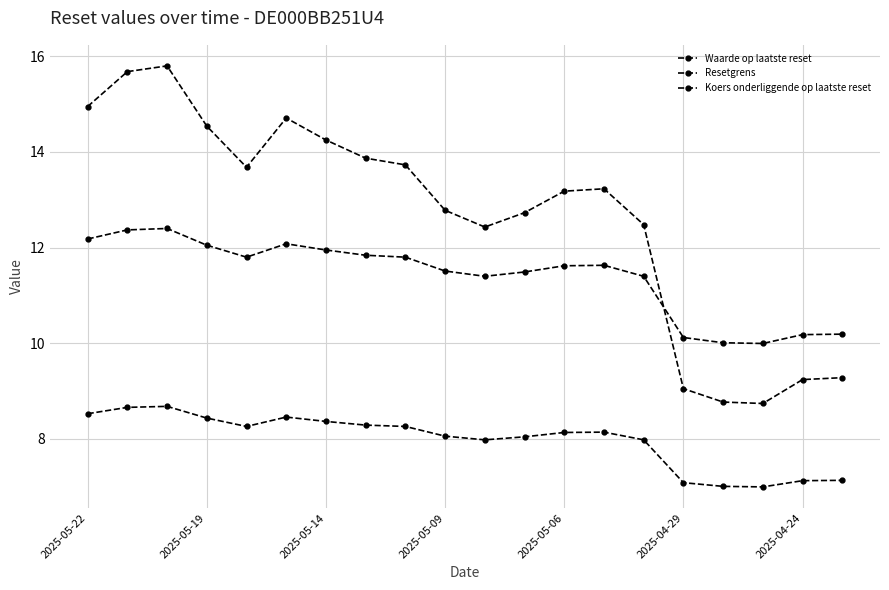

After their last crossing, which series has the higher values: Koers onderliggende op laatste reset or Waarde op laatste reset?

Koers onderliggende op laatste reset